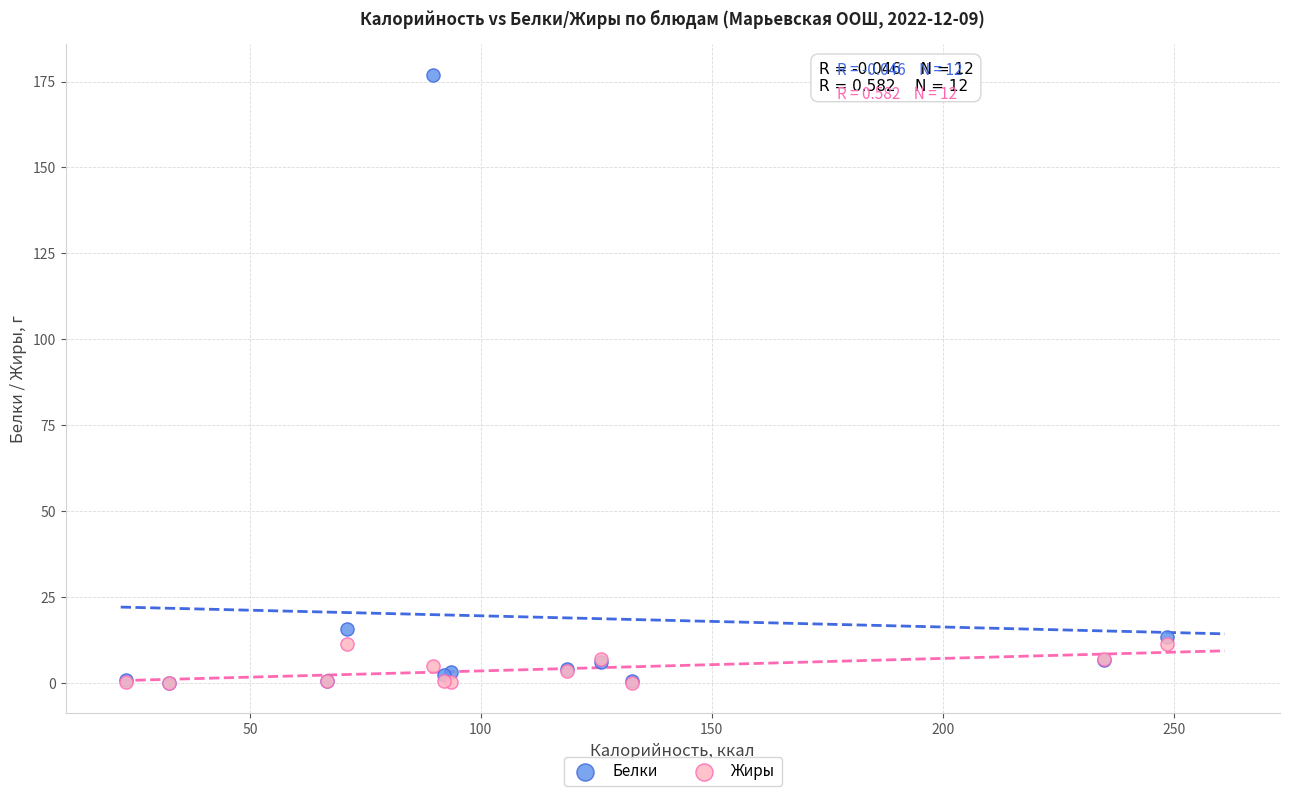

Across all series, what Y value is closest to 88?

15.6